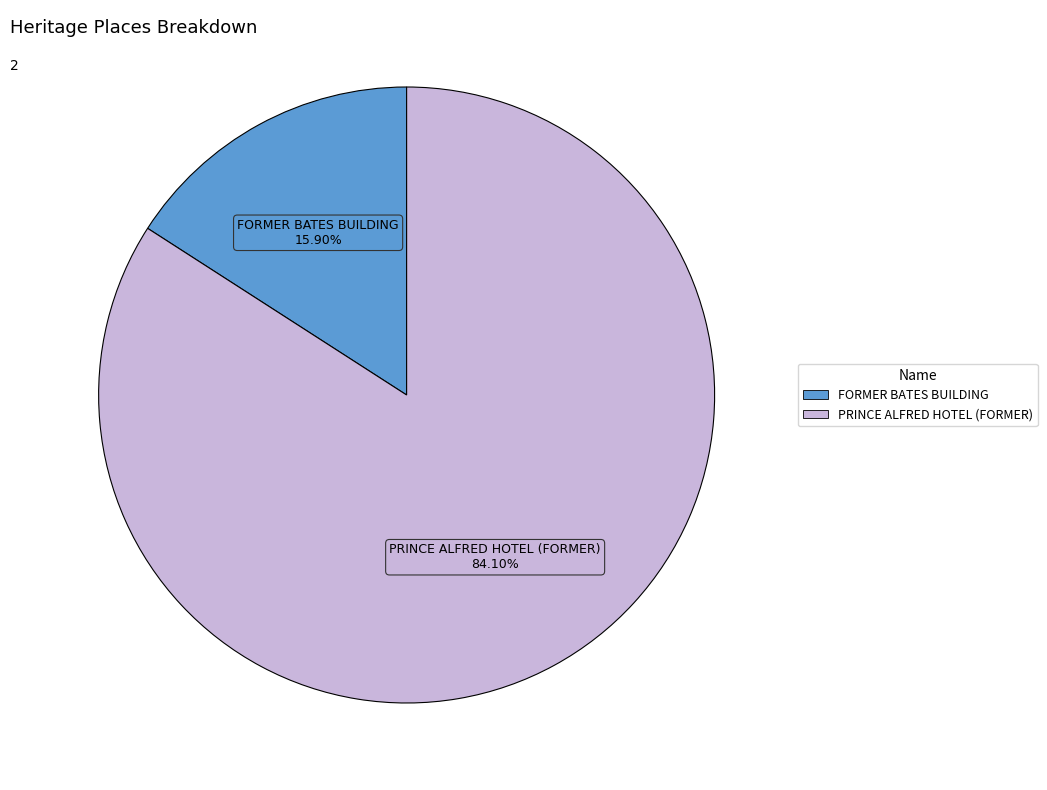

Count the number of slices in the pie.

2